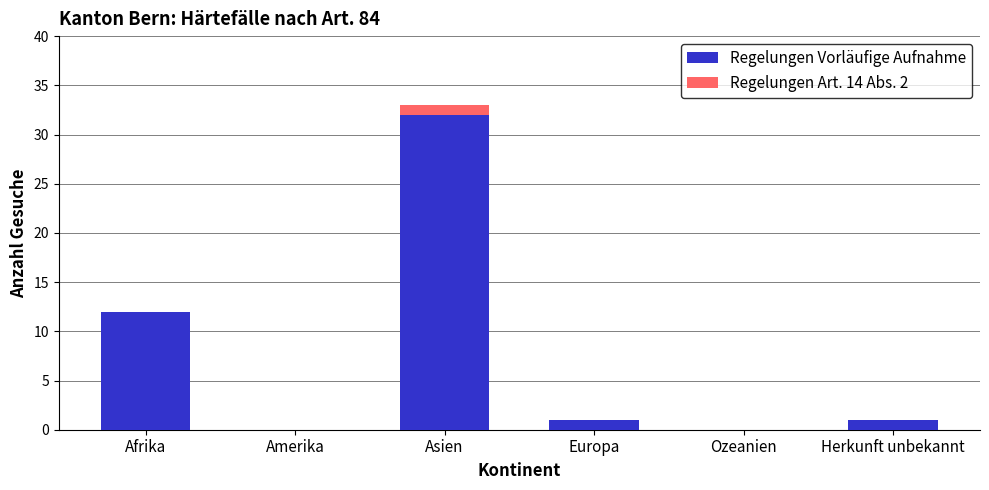

What is the highest value of the Regelungen Vorläufige Aufnahme series?

32